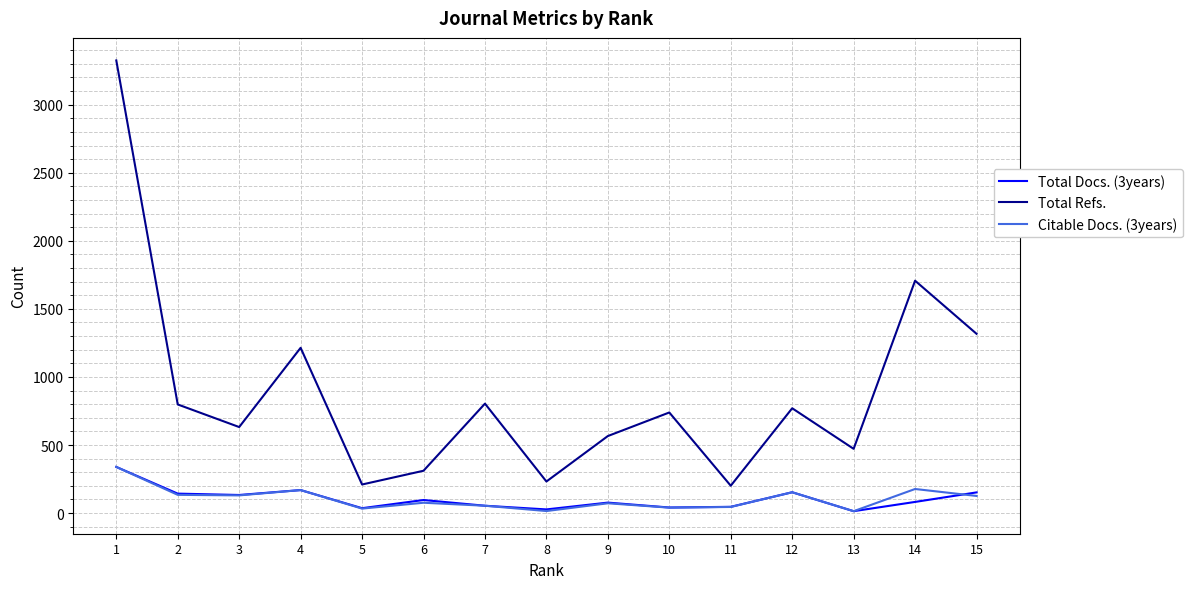

Where is the first local minimum for Total Refs.?

3